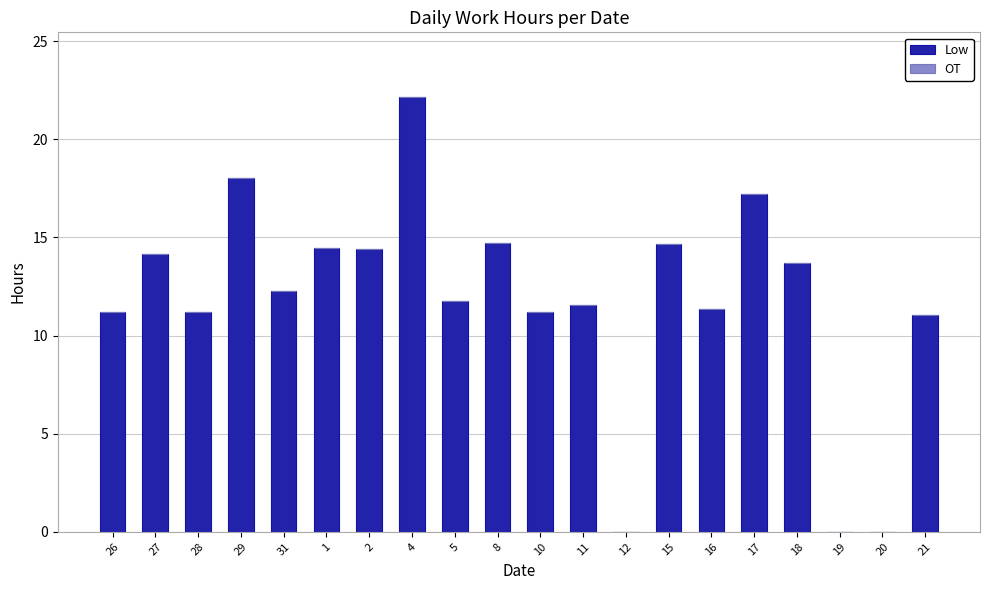

What is the change in value from 19 to 21?

+11.1